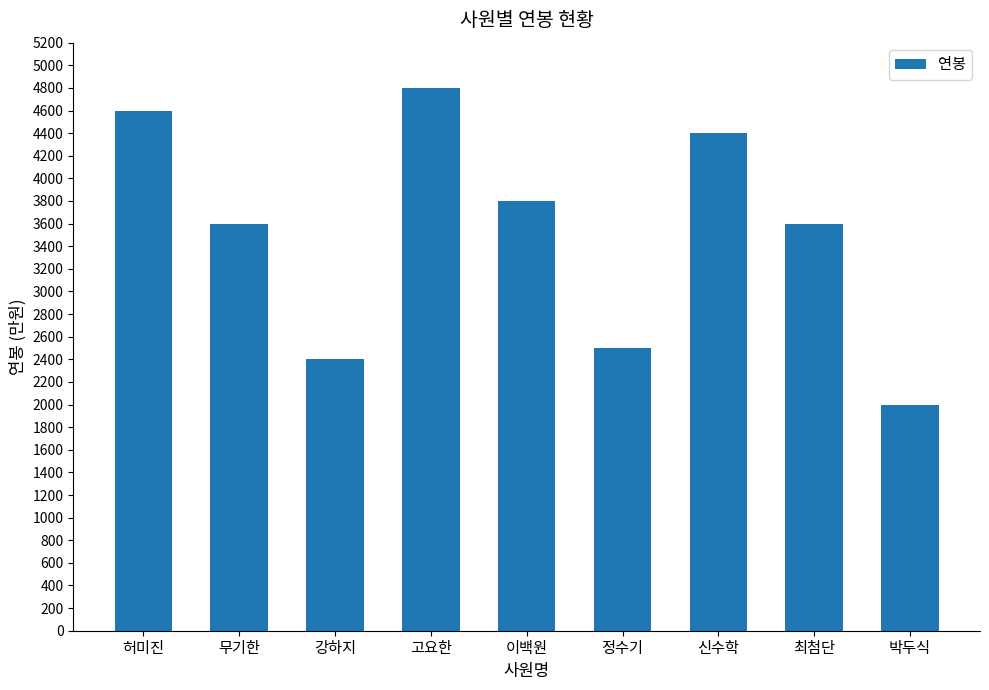

How many values are below 3600?

3